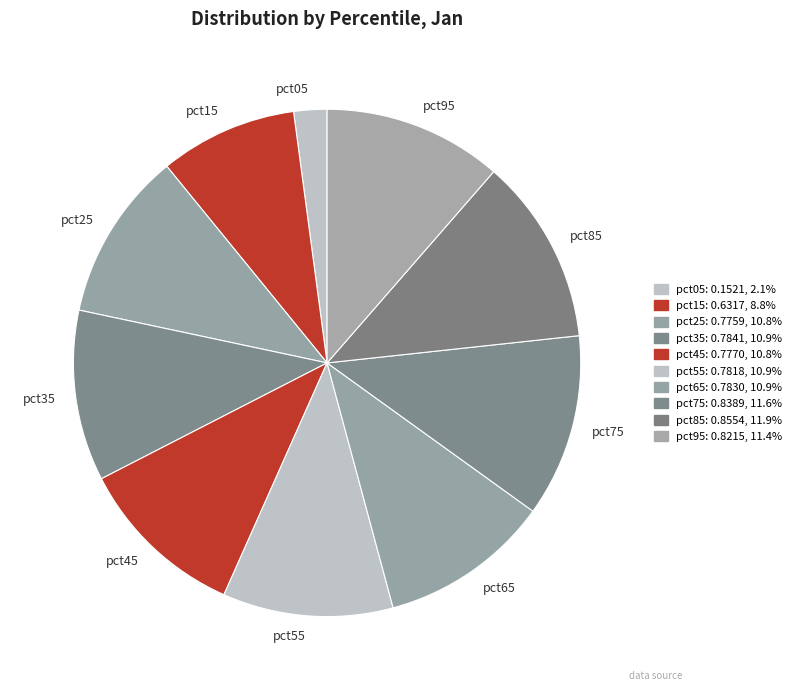

Between pct55 and pct15, which is larger?

pct55